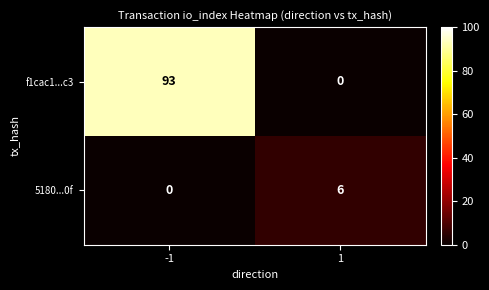

What is the total value across all series at 1?

6